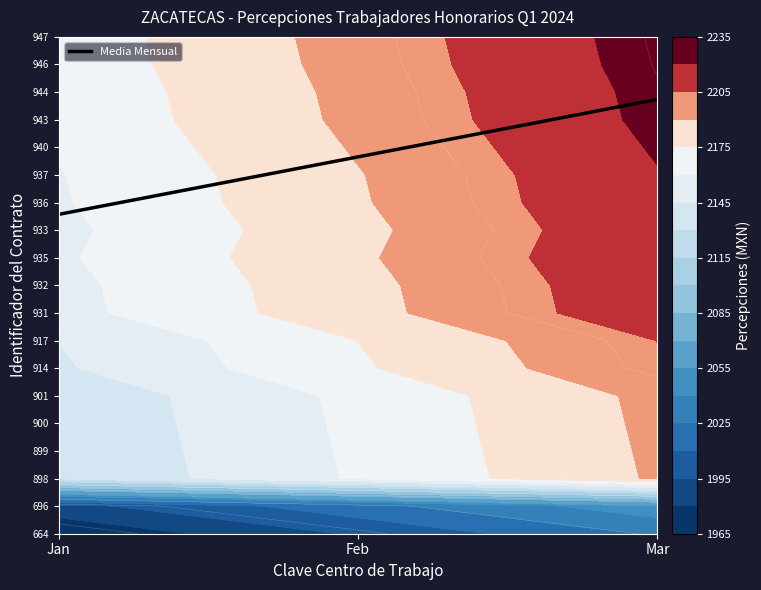

What is the difference between the values at Feb and Jan?

2.1